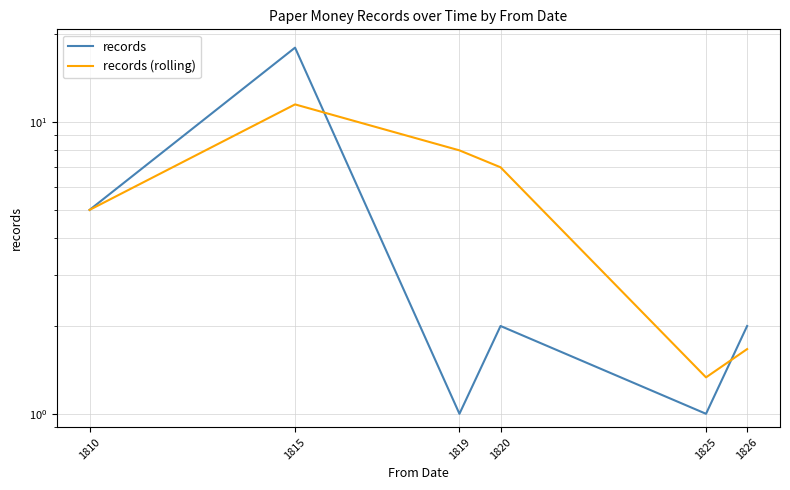

What is the maximum value shown in the chart?

18.0